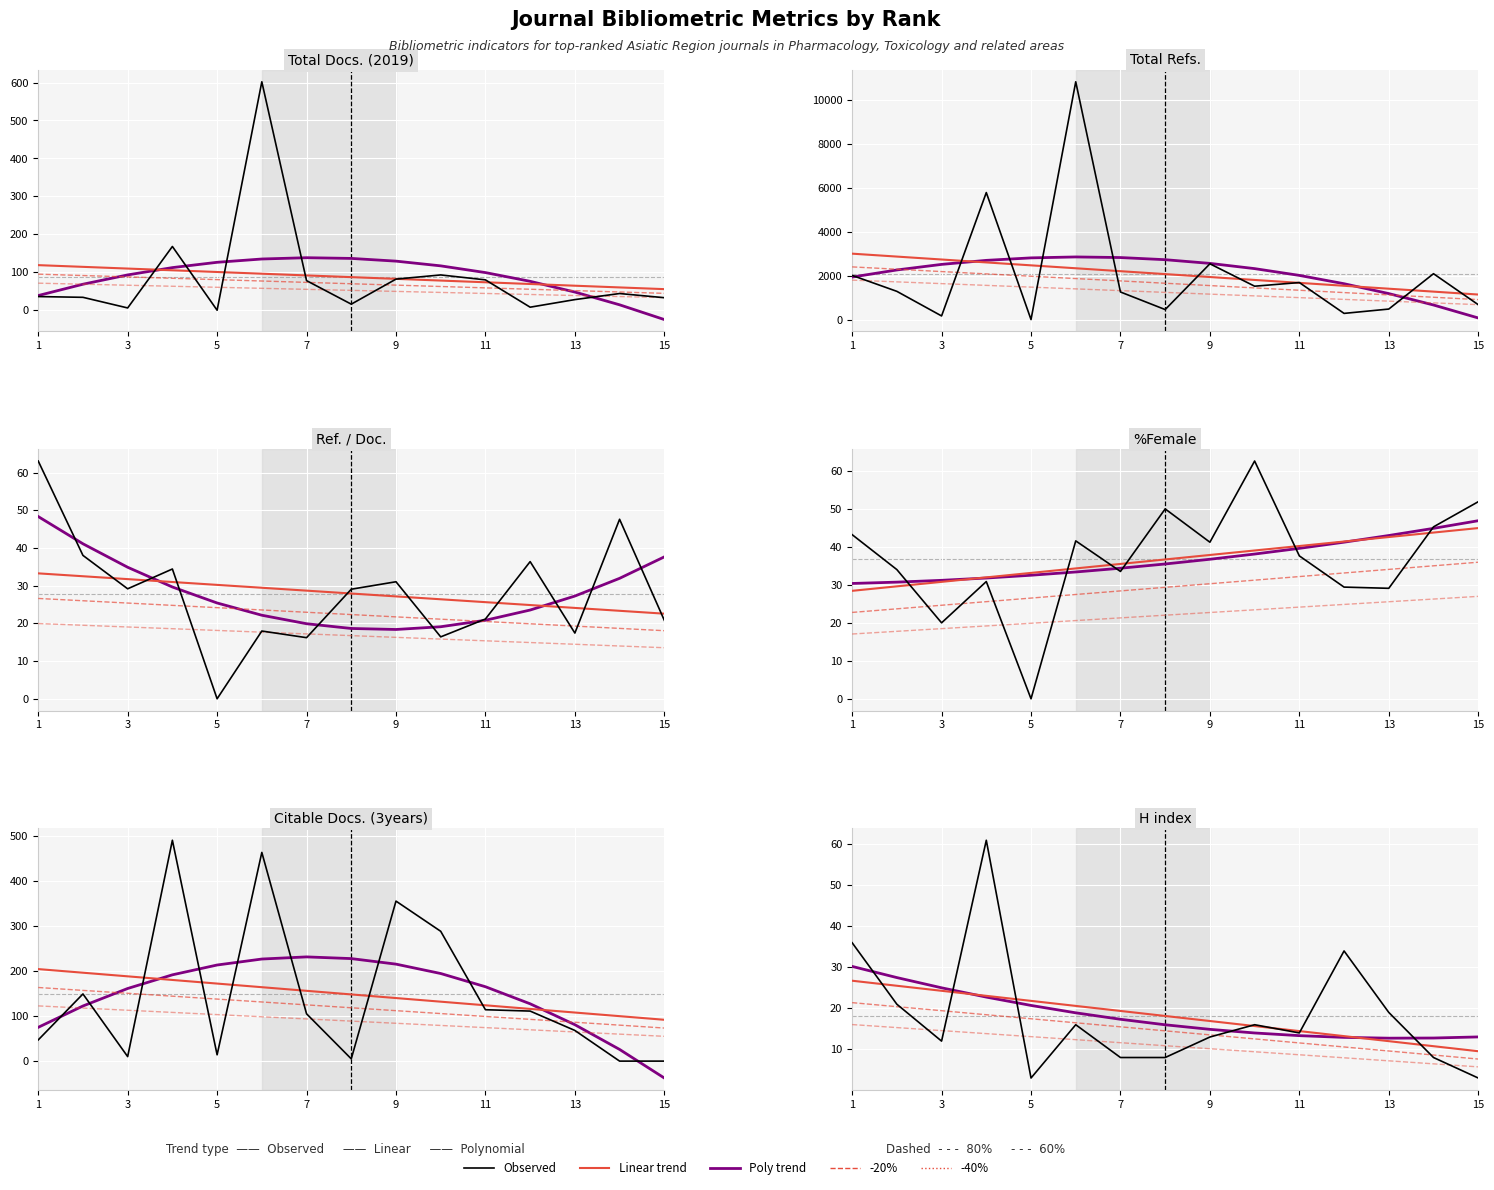

At which label does Citable Docs. (3years) first exceed 105?

2